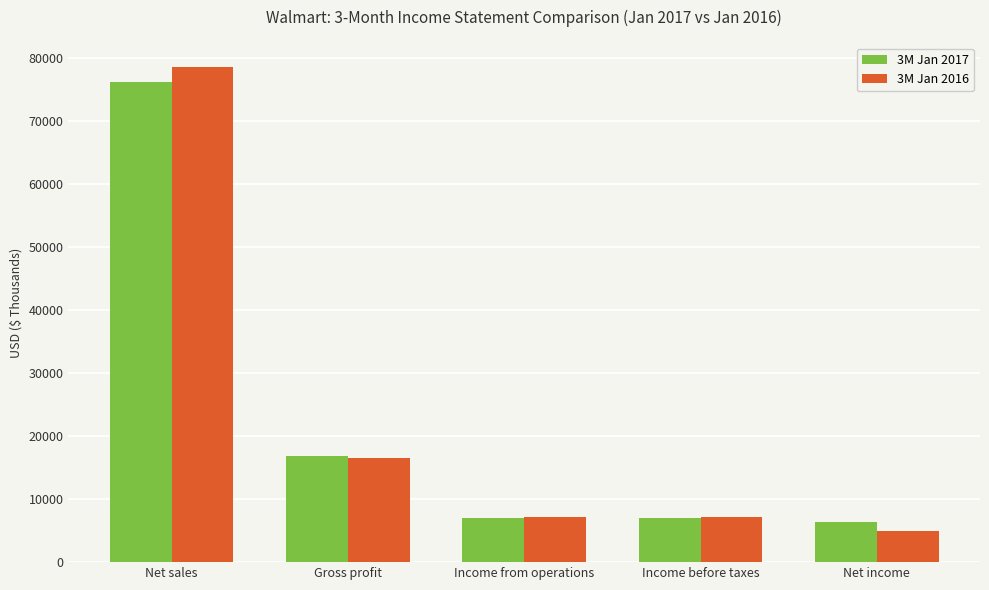

Does the chart contain any negative values?

No